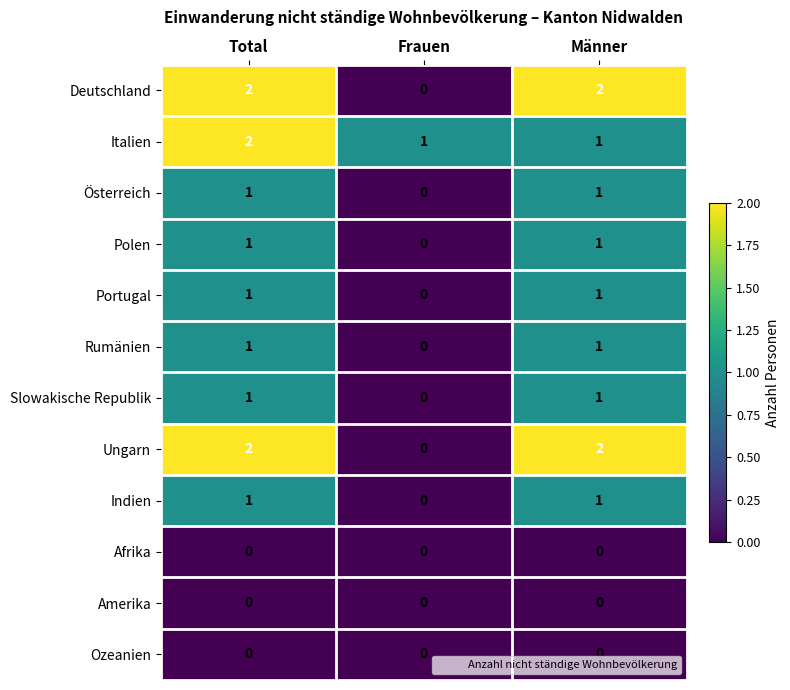

The Amerika series shows 0 at Total. True or false?

True